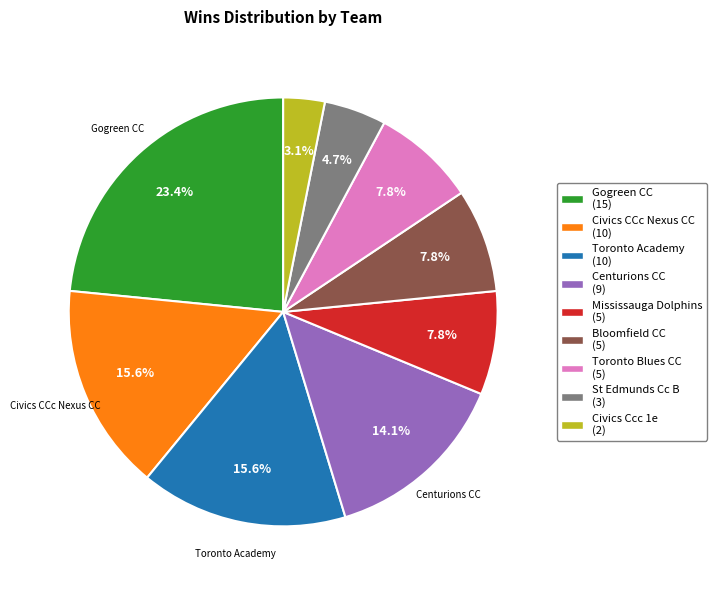

Is there any slice that represents more than half of the pie?

No